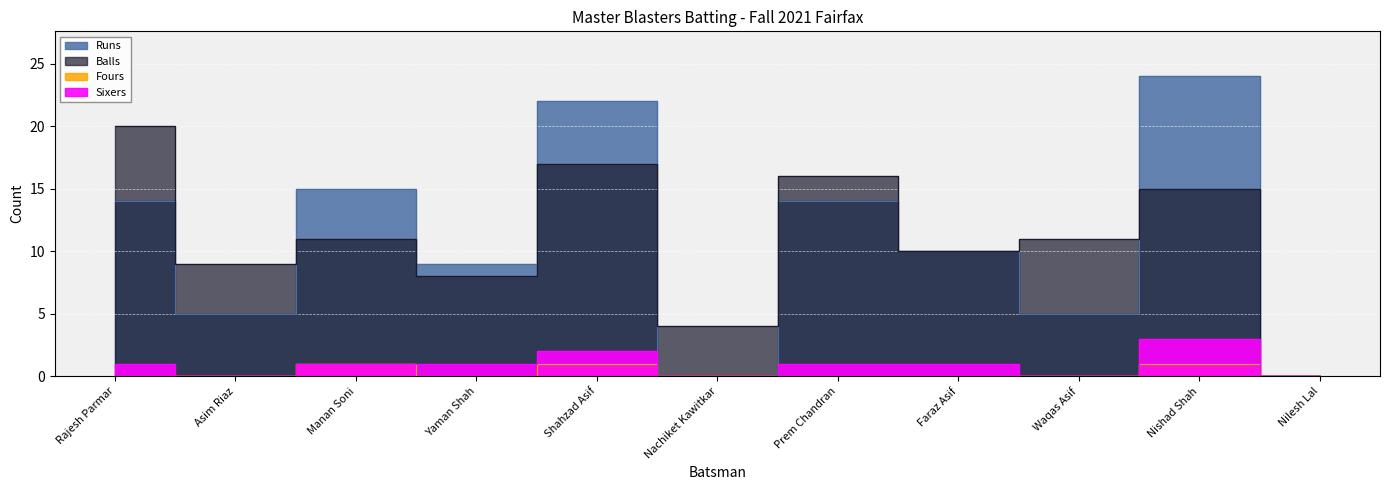

Between Shahzad Asif and Waqas Asif, which series saw the biggest shift?

Runs